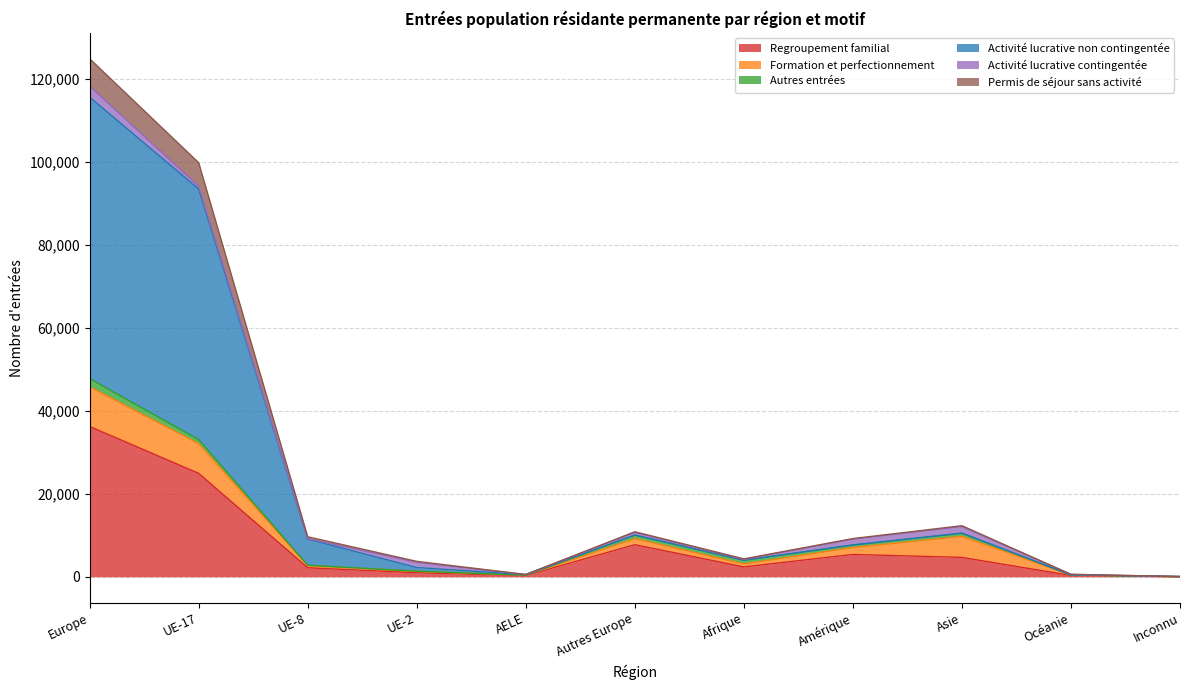

At how many categories does at least one series exceed 11239?

3